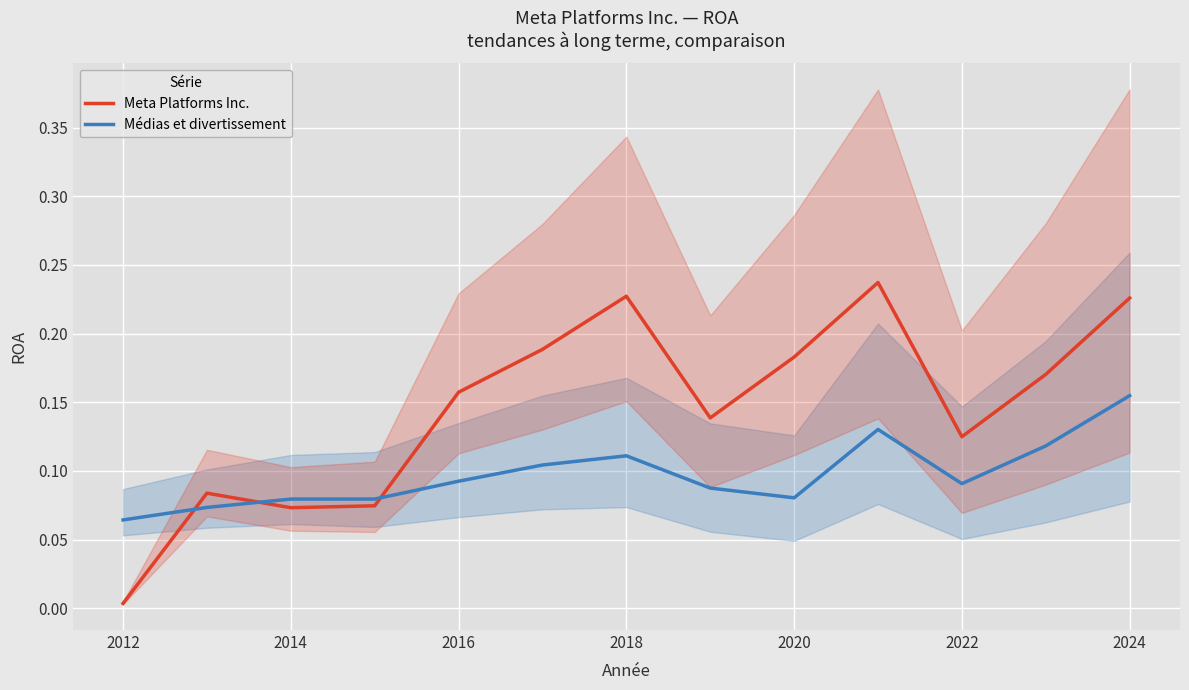

Is the value of Médias et divertissement at 2012 greater than the value of Meta Platforms Inc. at 2022?

No